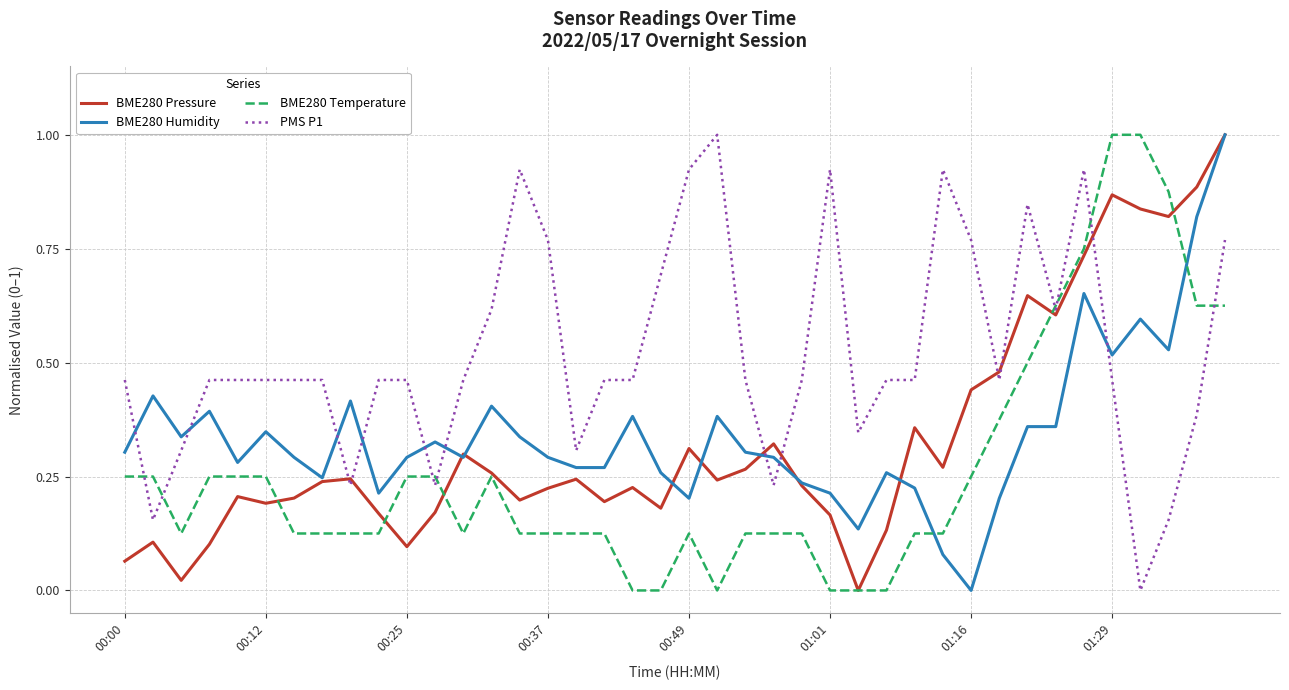

What is the maximum value shown in the chart?

1.0